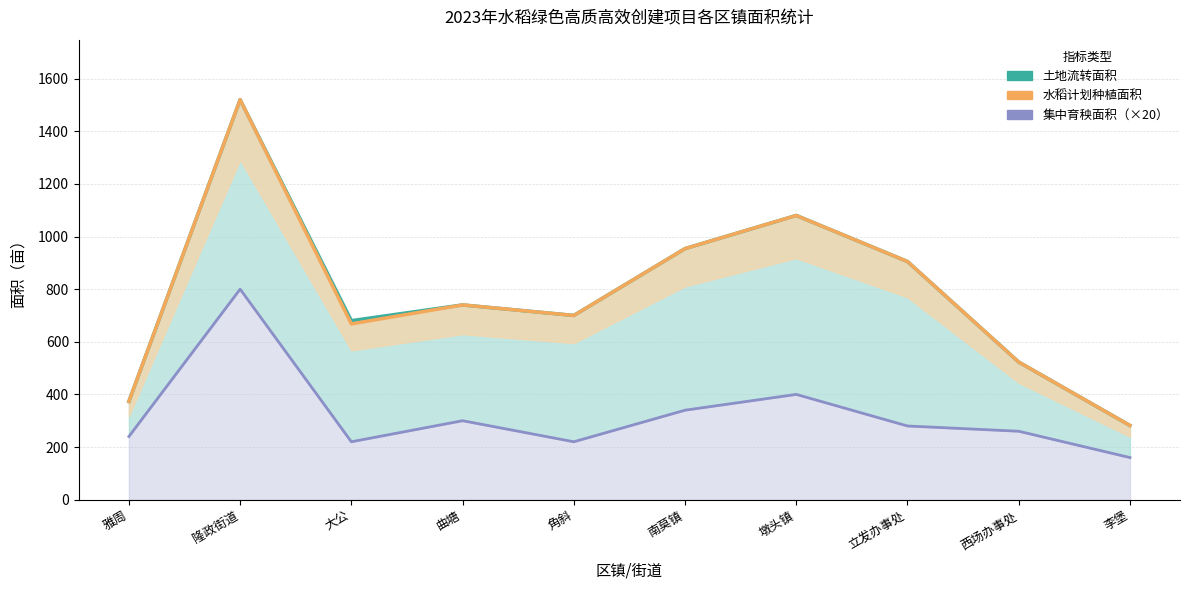

Reading left to right, extract all data points from this chart.

土地流转面积（中值）: 雅周=373.5	隆政街道=1520.0	大公=680.2	曲塘=740.0	角斜=700.0	南莫镇=954.0	墩头镇=1080.0	立发办事处=905.0	西场办事处=523.0	李堡=282.0
水稻计划种植面积（中值）: 雅周=373.5	隆政街道=1520.0	大公=668.0	曲塘=740.0	角斜=700.0	南莫镇=954.0	墩头镇=1080.0	立发办事处=905.0	西场办事处=523.0	李堡=282.0
集中育秧面积×20（中值）: 雅周=240.0	隆政街道=800.0	大公=220.0	曲塘=300.0	角斜=220.0	南莫镇=340.0	墩头镇=400.0	立发办事处=280.0	西场办事处=260.0	李堡=160.0